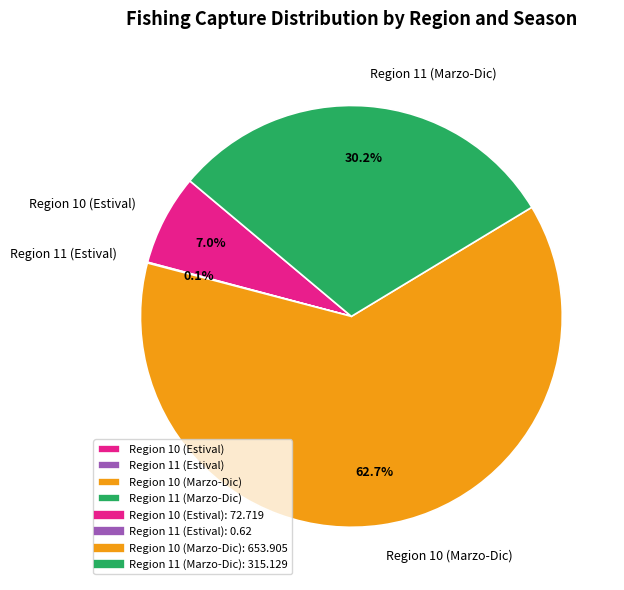

Approximately how many times larger is the value at Region 10 (Marzo-Dic) compared to Region 10 (Estival)?

9.0